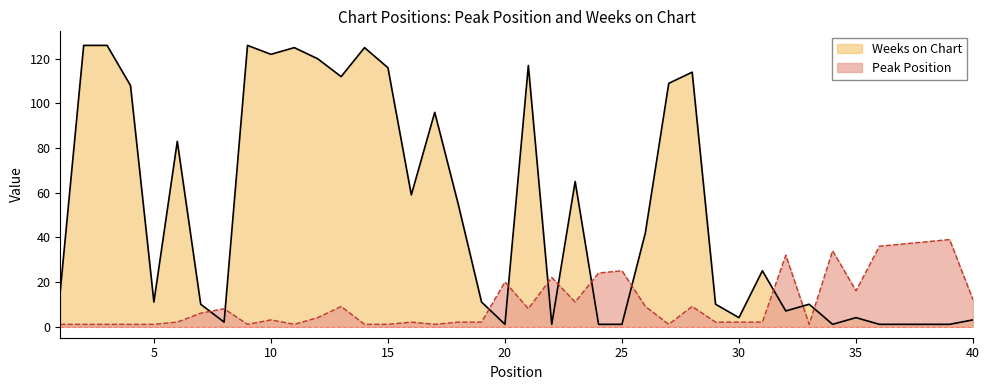

What is the sum of all Weeks on Chart values?

2068